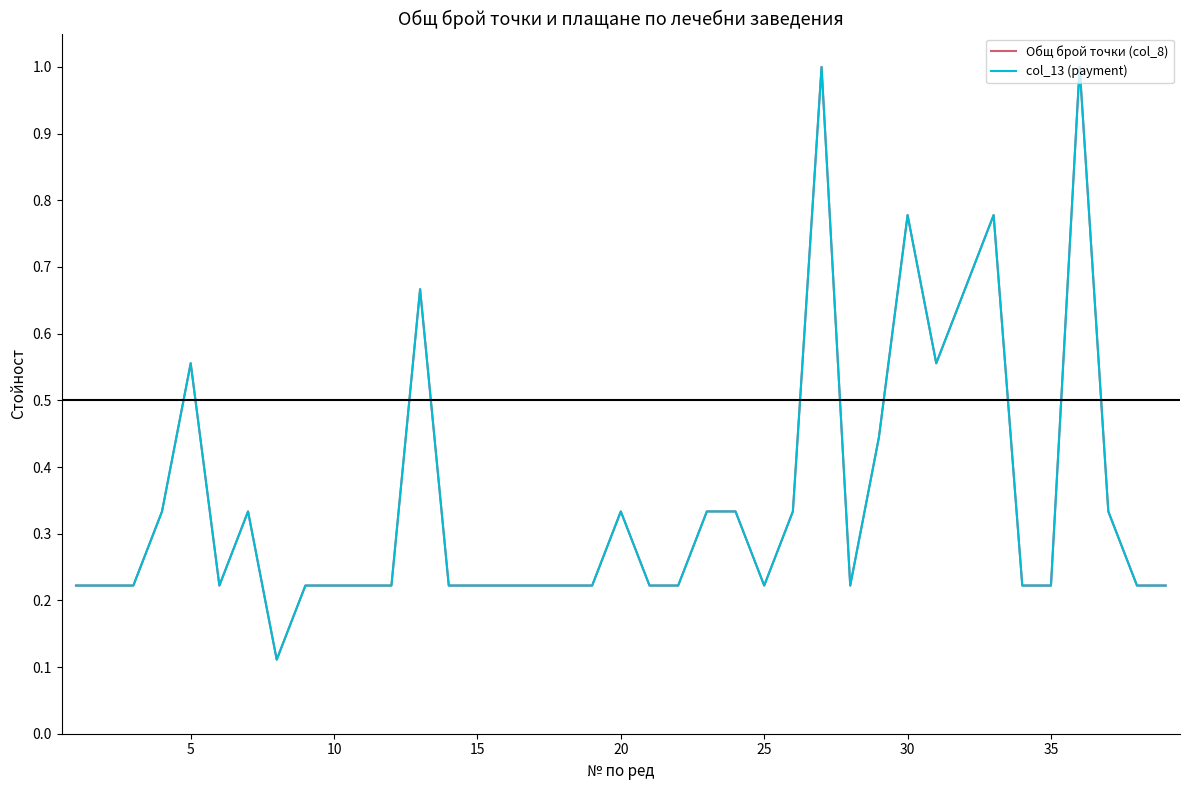

Is this an area chart (filled region under the line)?

No